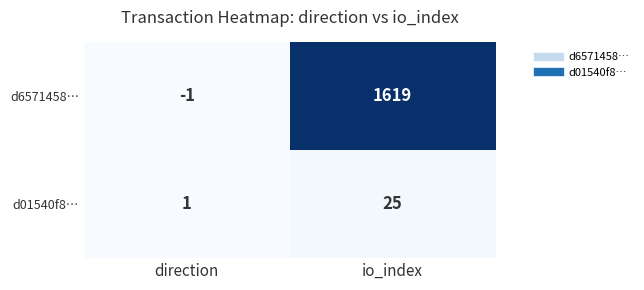

What is the total value across all series at io_index?

1644